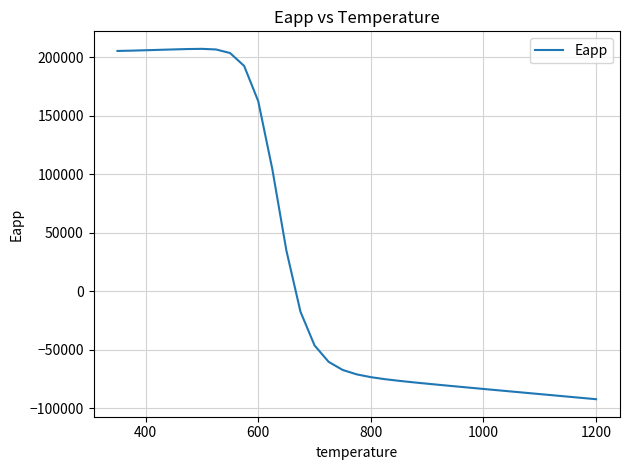

What is the difference between the maximum and minimum values?

299398.1